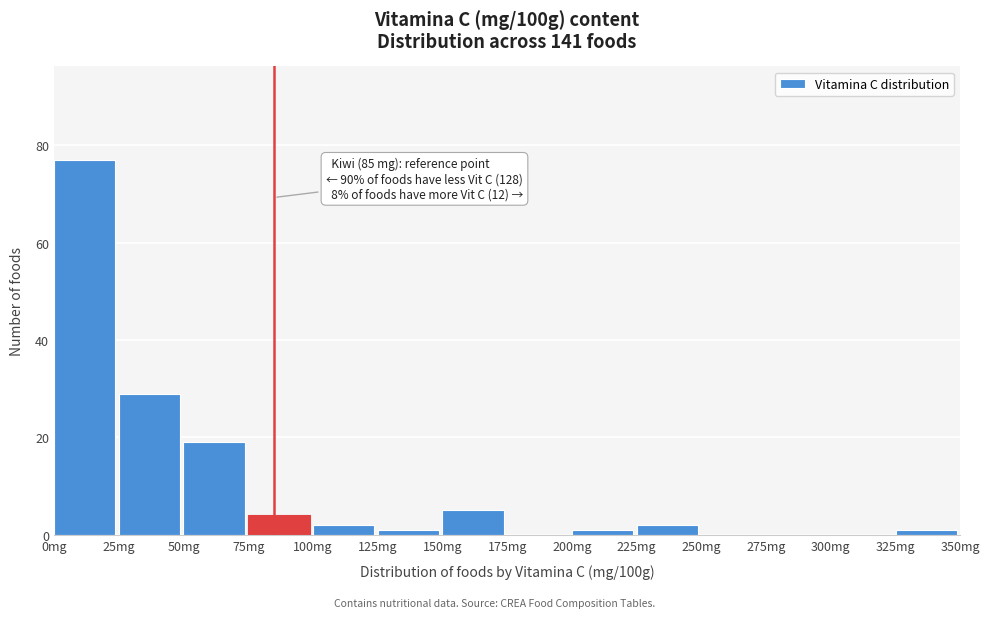

Which range on the x-axis has the tallest bar?

0 to 25